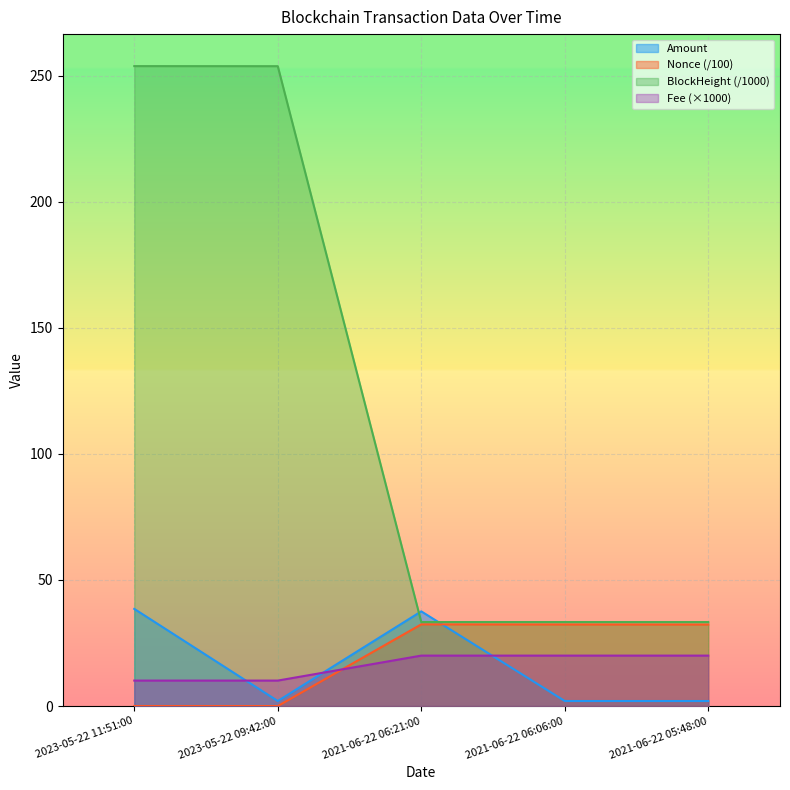

What is the sum of the Nonce values at 2023-05-22 11:51:00 and 2021-06-22 05:48:00?

32.3